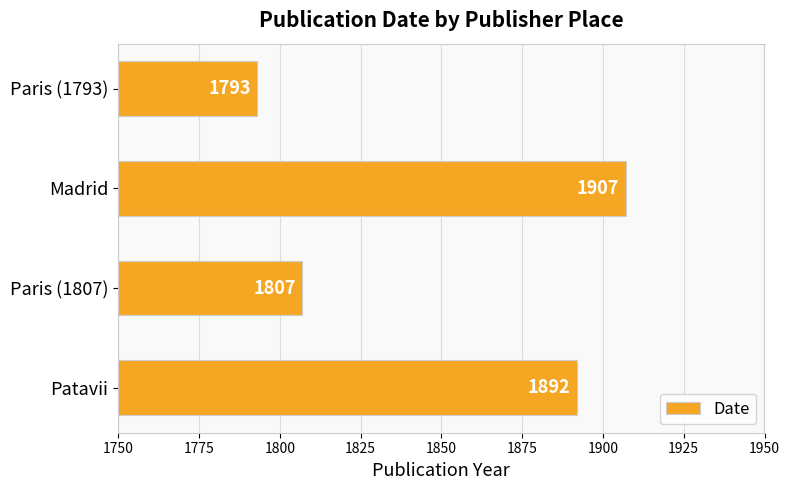

At which category does the chart reach its minimum across all series?

Paris (1793)